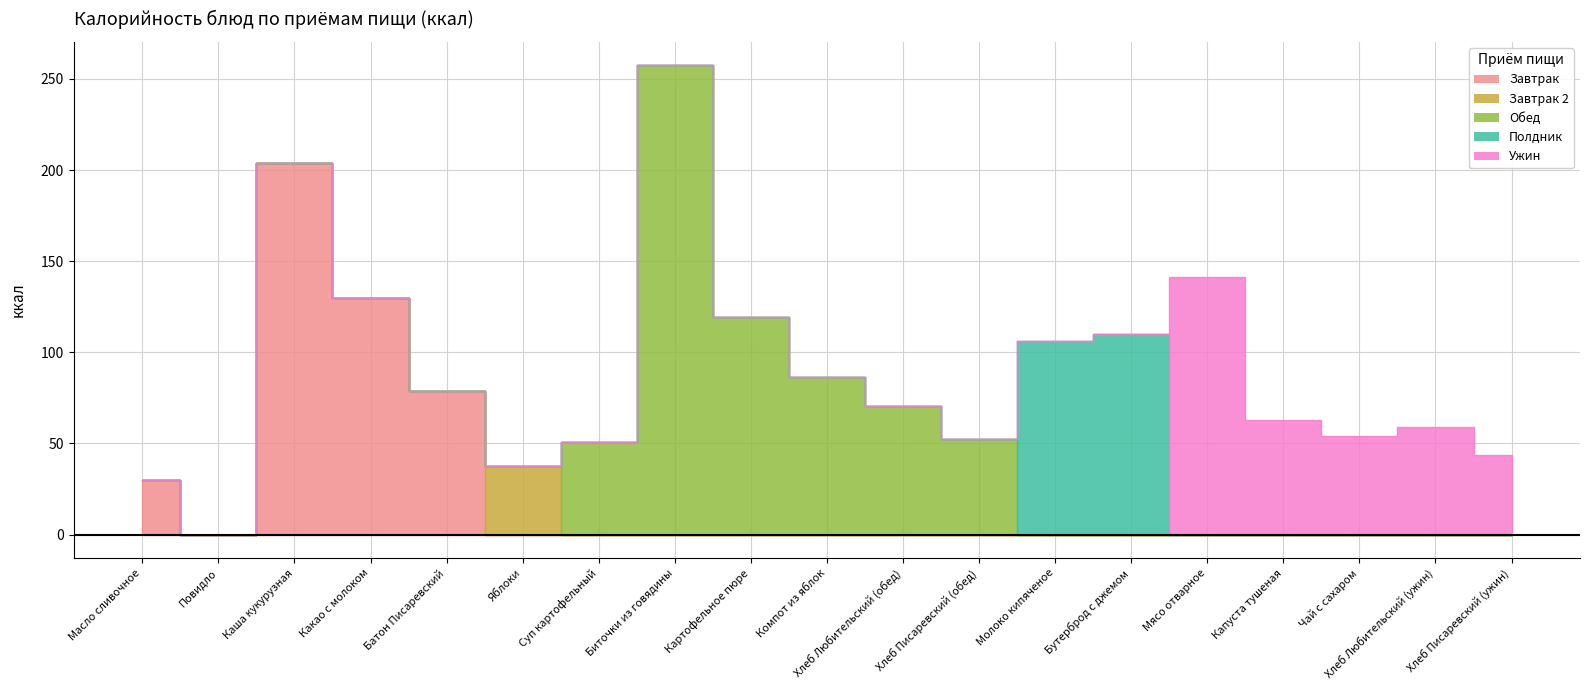

Between Молоко кипяченое and Чай с сахаром, which is larger?

Молоко кипяченое